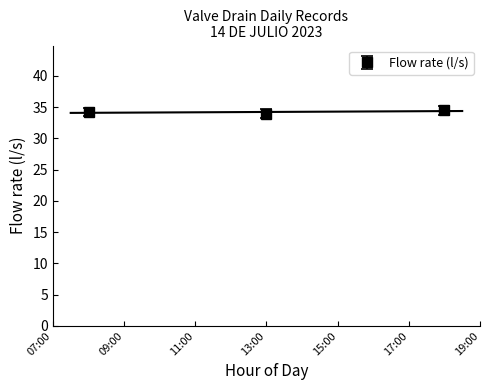

What is the value of the Flow rate (l/s) point at the 2nd from the left?

33.9